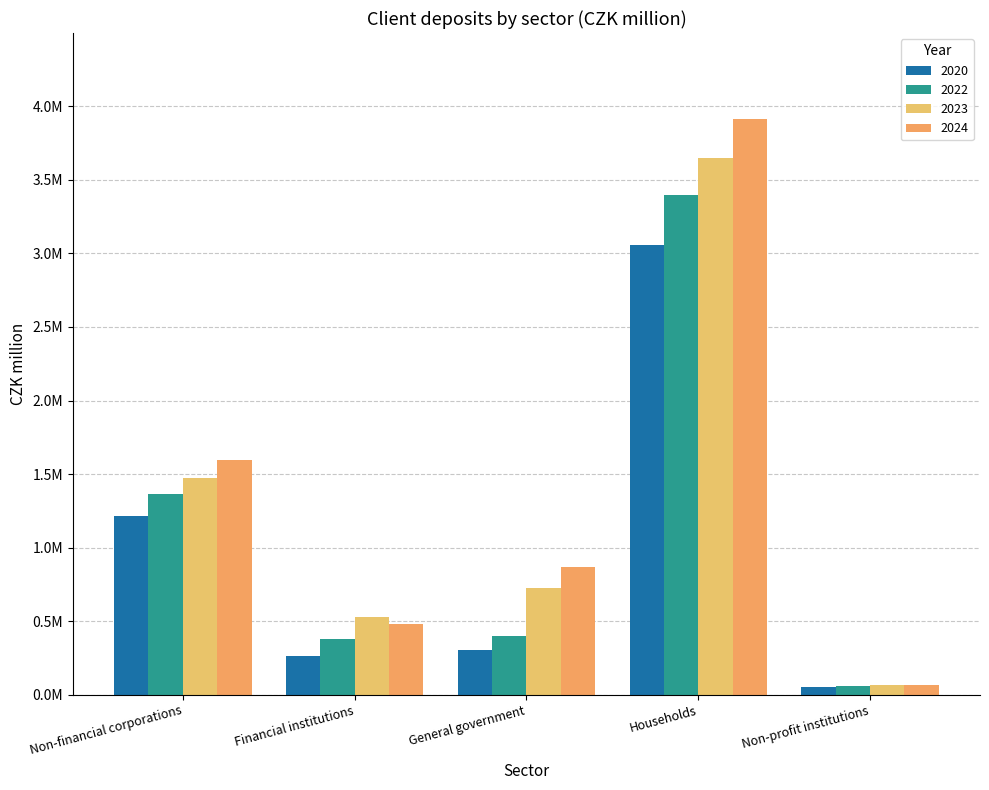

The 2020 series shows 260219.6 at Financial institutions. True or false?

True